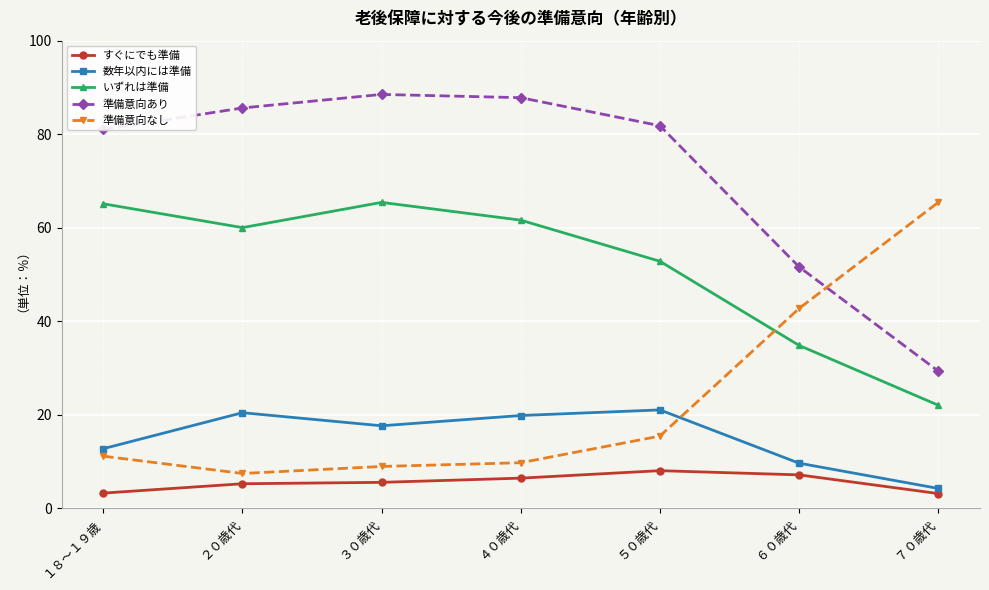

True or false: 準備意向なし and いずれは準備 intersect in this chart.

True